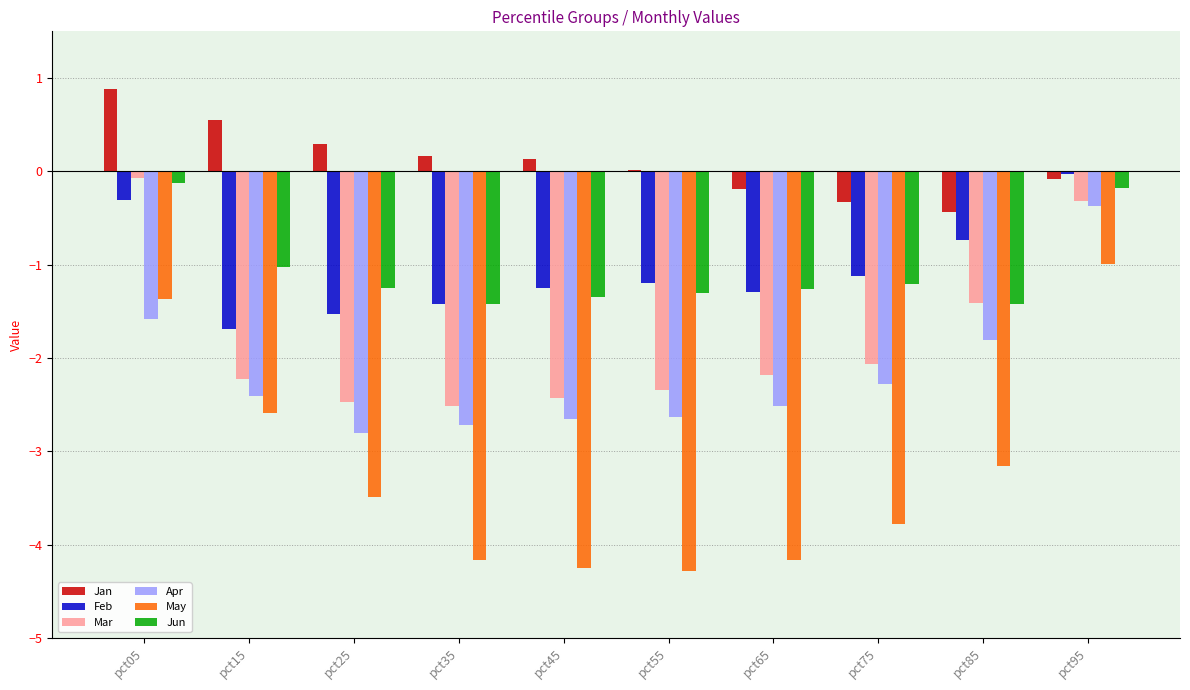

What are all the series names shown in the legend?

Jan, Feb, Mar, Apr, May, Jun